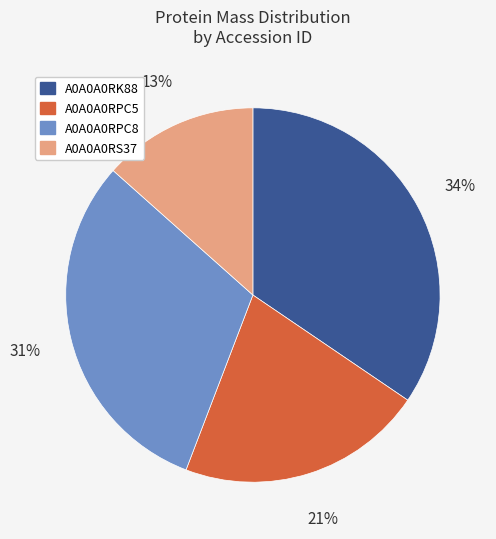

To the nearest percent, what is the combined percentage of A0A0A0RPC5 and A0A0A0RK88?

56%